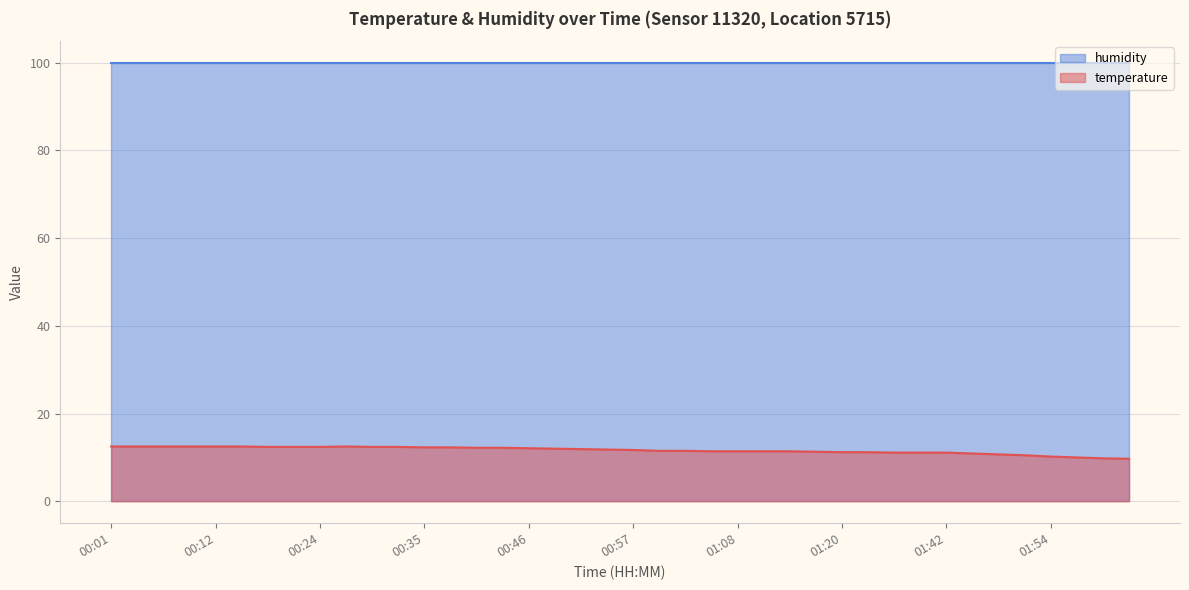

How many lines are shown in the chart?

2